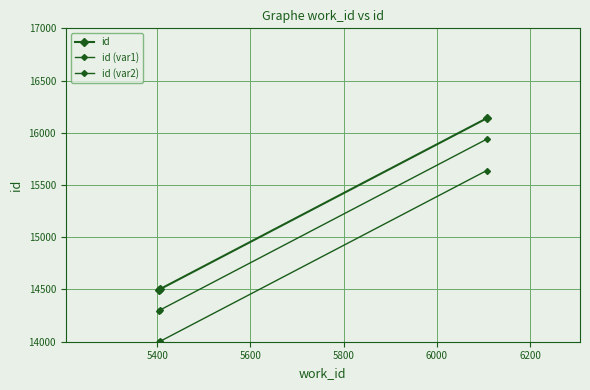

Does the chart display data point markers on the line(s)?

Yes